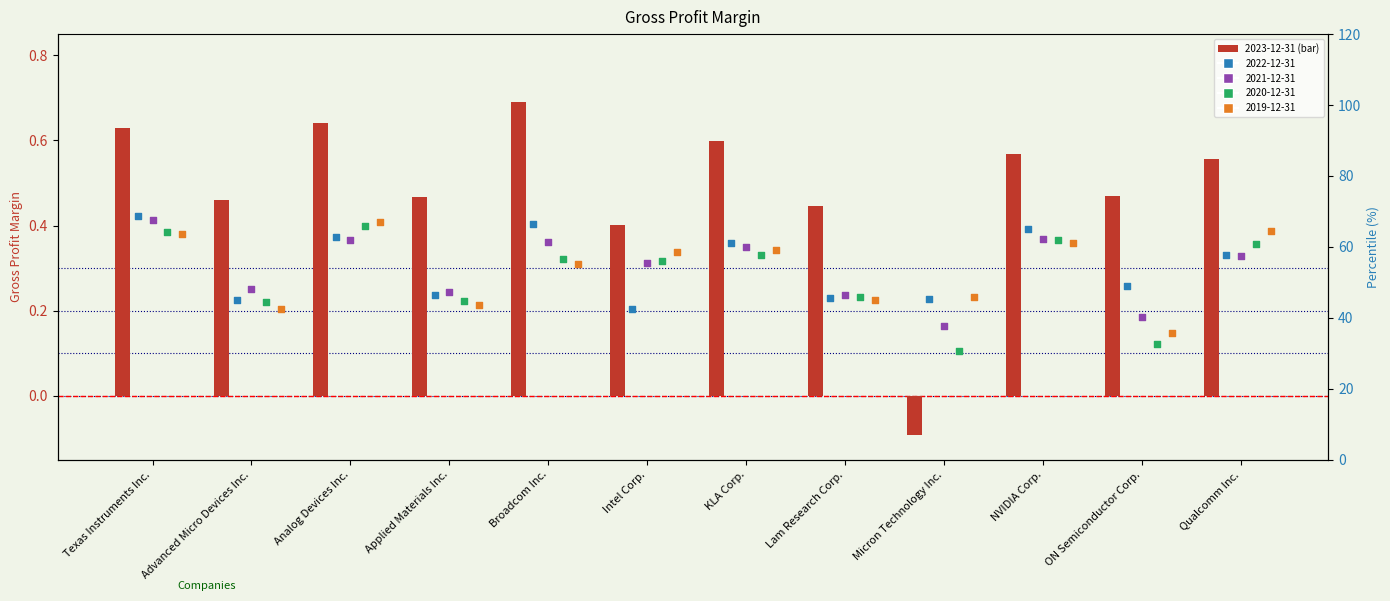

What is the total value across all series at Qualcomm Inc.?

241.1